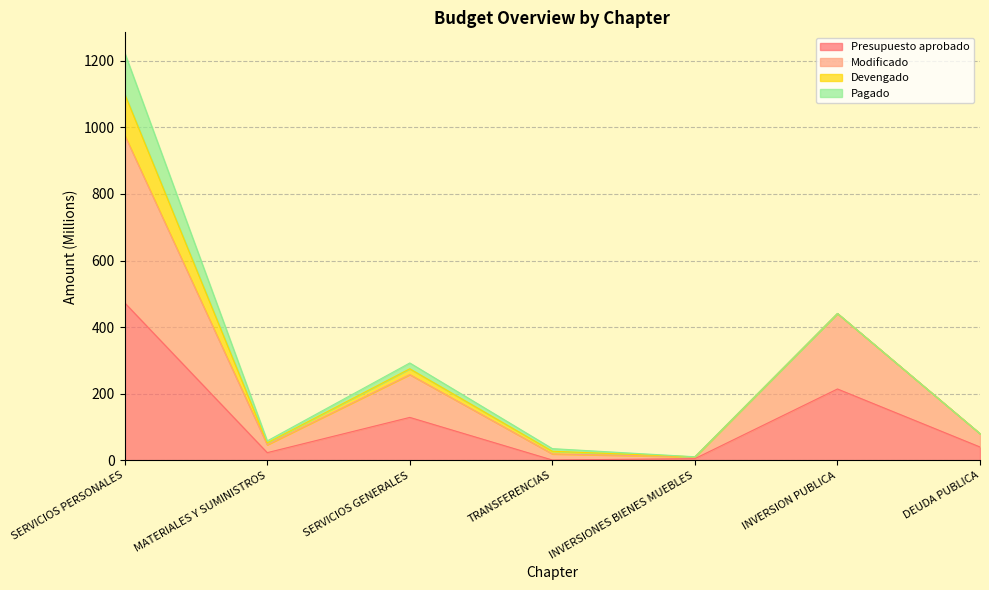

What is the maximum value for Presupuesto aprobado?

473.1